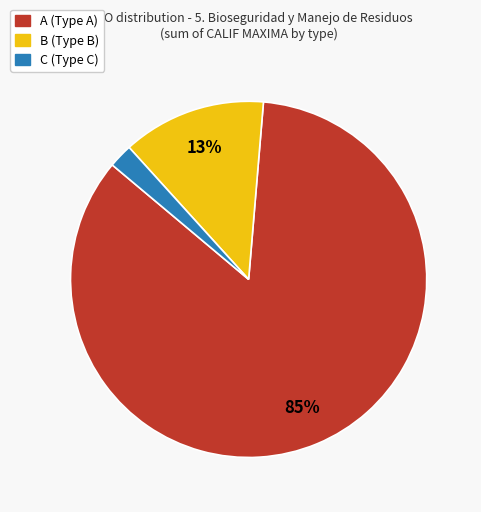

To the nearest percent, what percentage of the pie is B?

13%